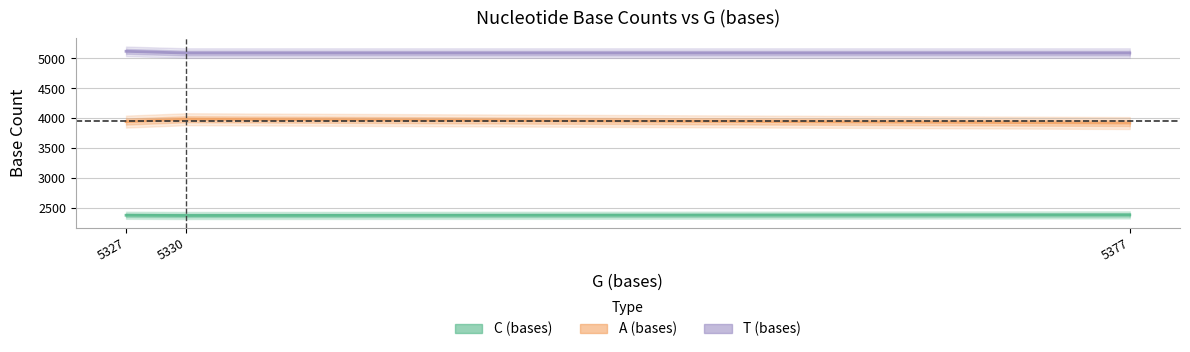

Does the chart display data point markers on the line(s)?

No